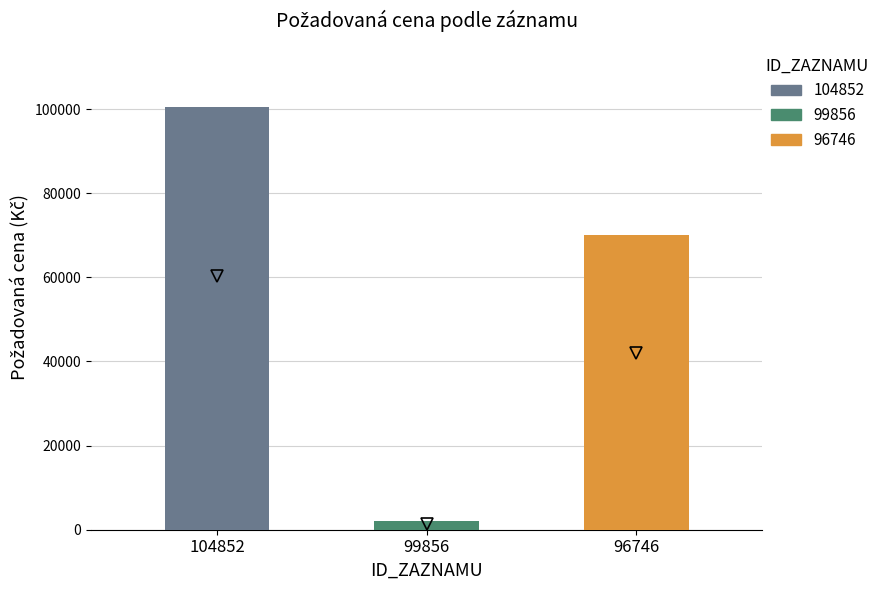

Rank the categories by value from highest to lowest.

104852, 96746, 99856